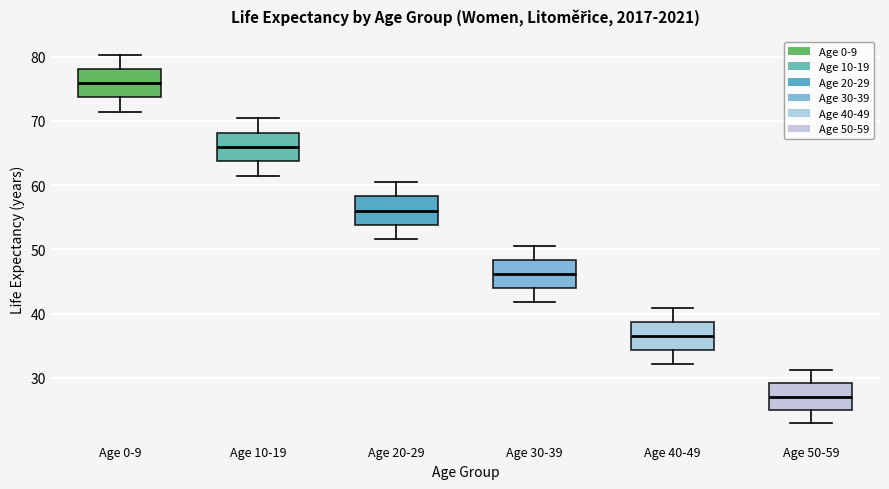

Reading left to right, read every box against the y-axis: the position of its median line, the range the box covers, and the ends of its whiskers. The values are not printed on the chart, so give them approximately, as read against the axis.

Age 0-9: median 76, box 74 to 78, whiskers 71 to 80
Age 10-19: median 66, box 64 to 68, whiskers 61 to 70
Age 20-29: median 56, box 54 to 58, whiskers 52 to 60
Age 30-39: median 46, box 44 to 48, whiskers 42 to 51
Age 40-49: median 36, box 34 to 39, whiskers 32 to 41
Age 50-59: median 27, box 25 to 29, whiskers 23 to 31